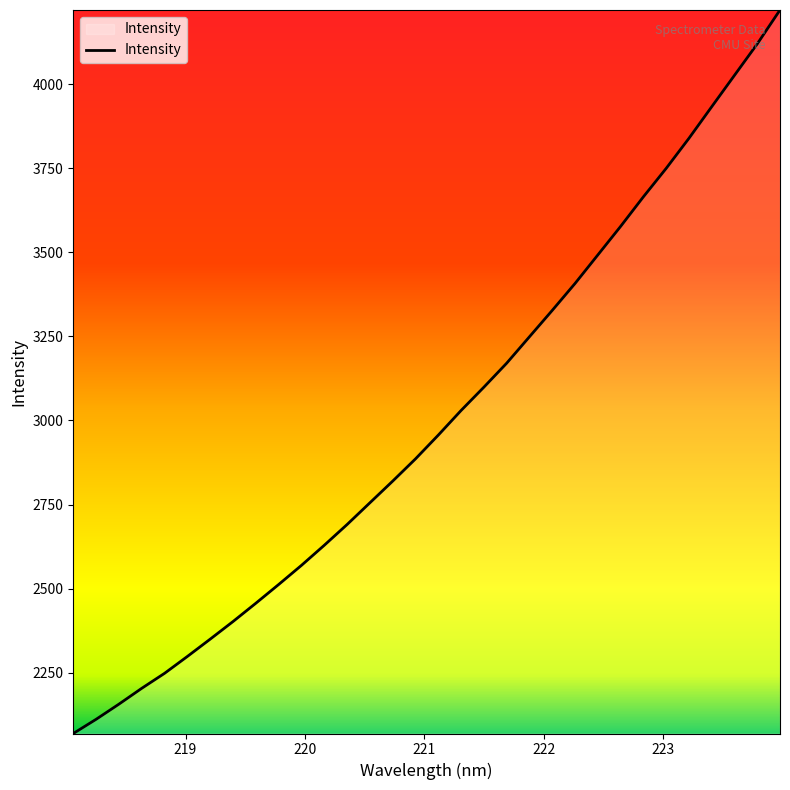

What is the maximum value shown in the chart?

4220.4